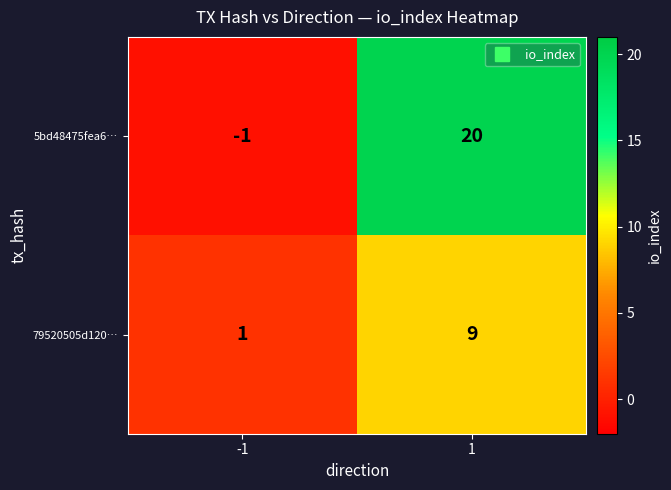

Rank the series at -1 from lowest to highest value.

5bd48475fea6…, 79520505d120…